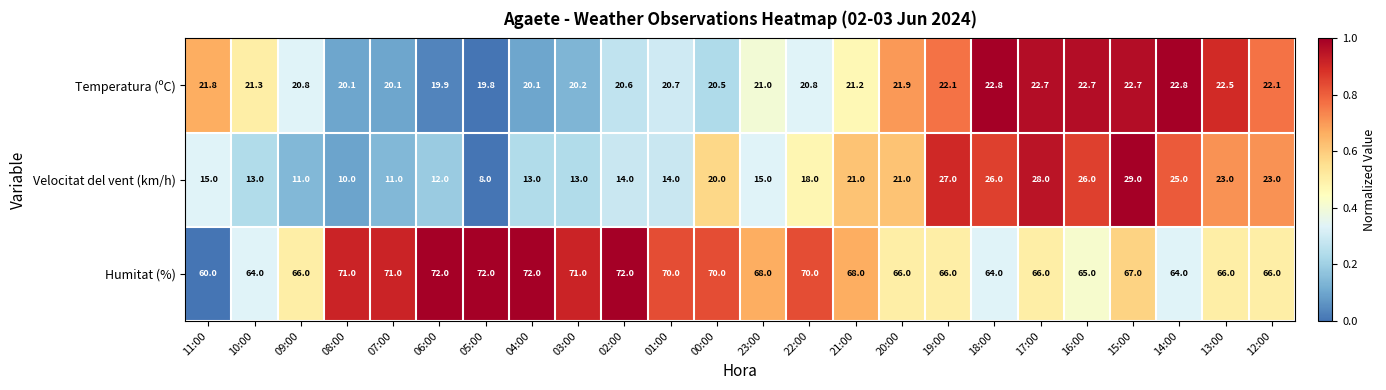

What is the approximate value of Velocitat del vent (km/h) at 00:00?

20.0